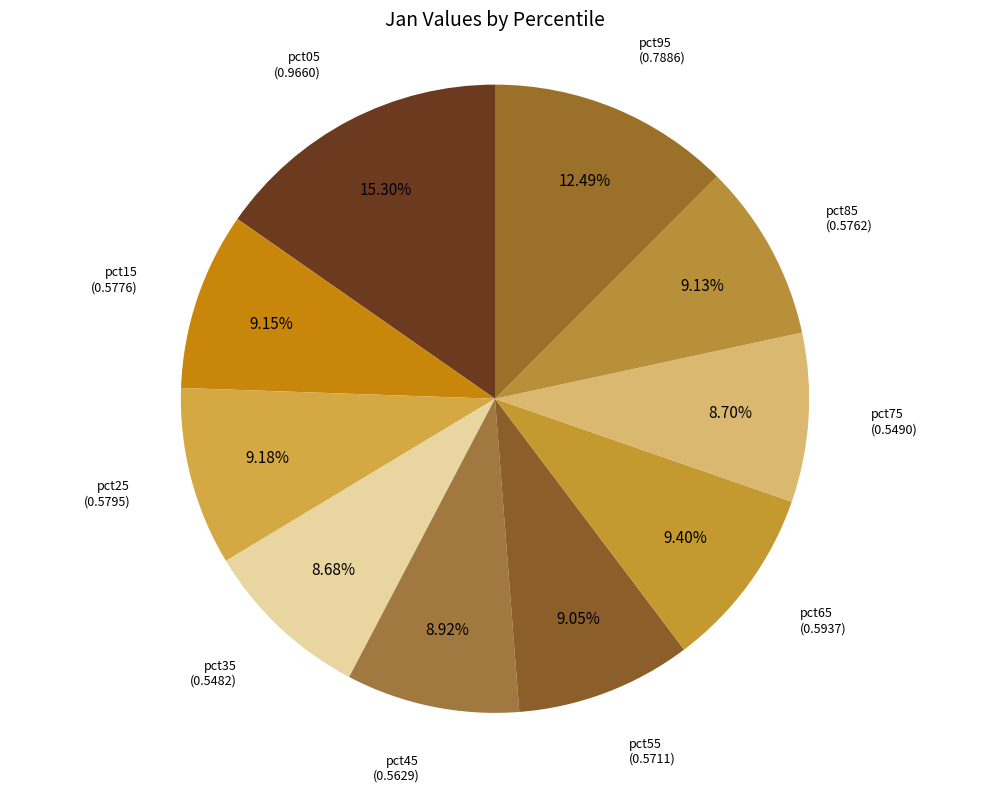

How many segments does this pie chart have?

10